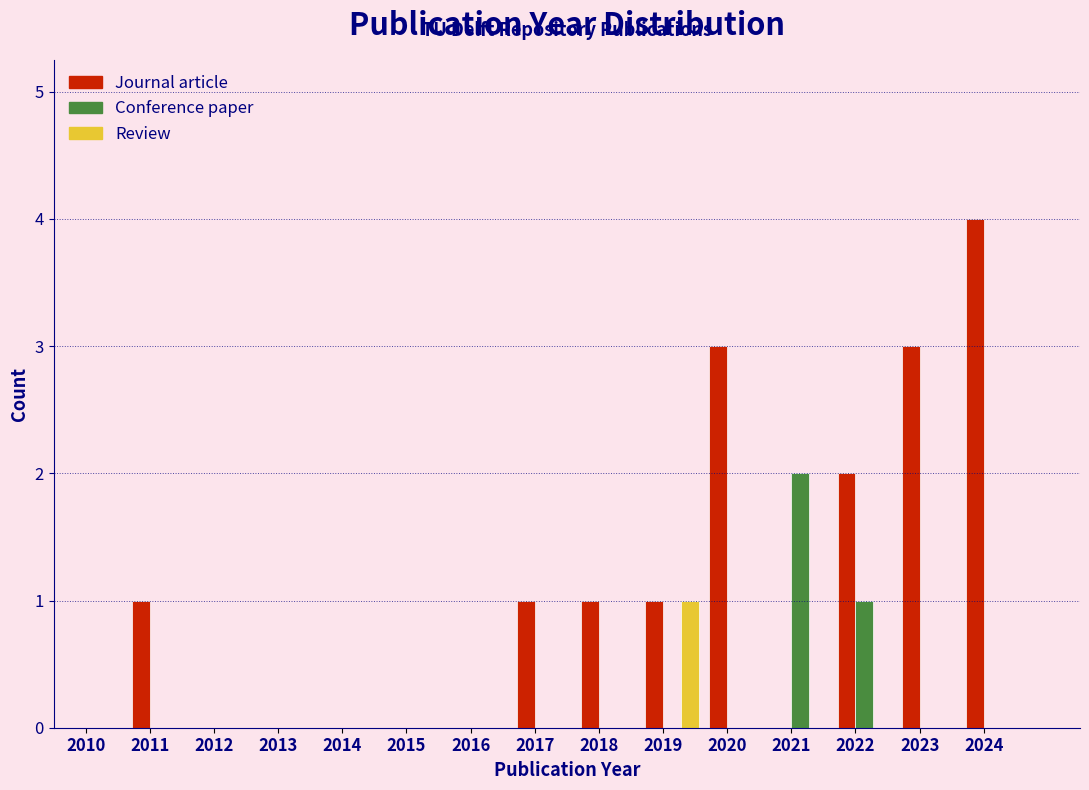

What is the greatest value displayed?

4